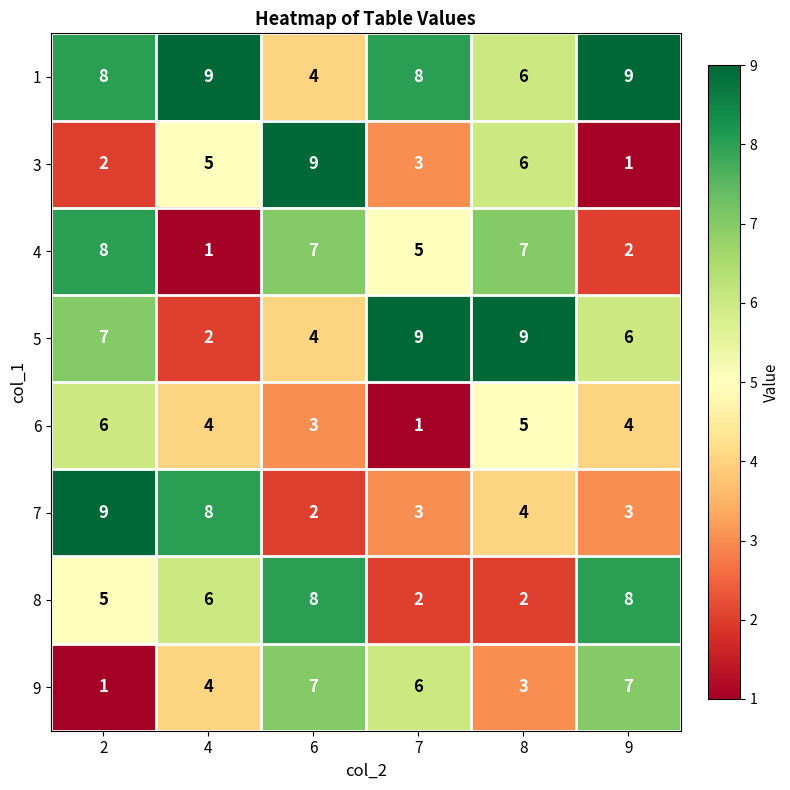

Is it true that 1 equals 6 at 8?

True